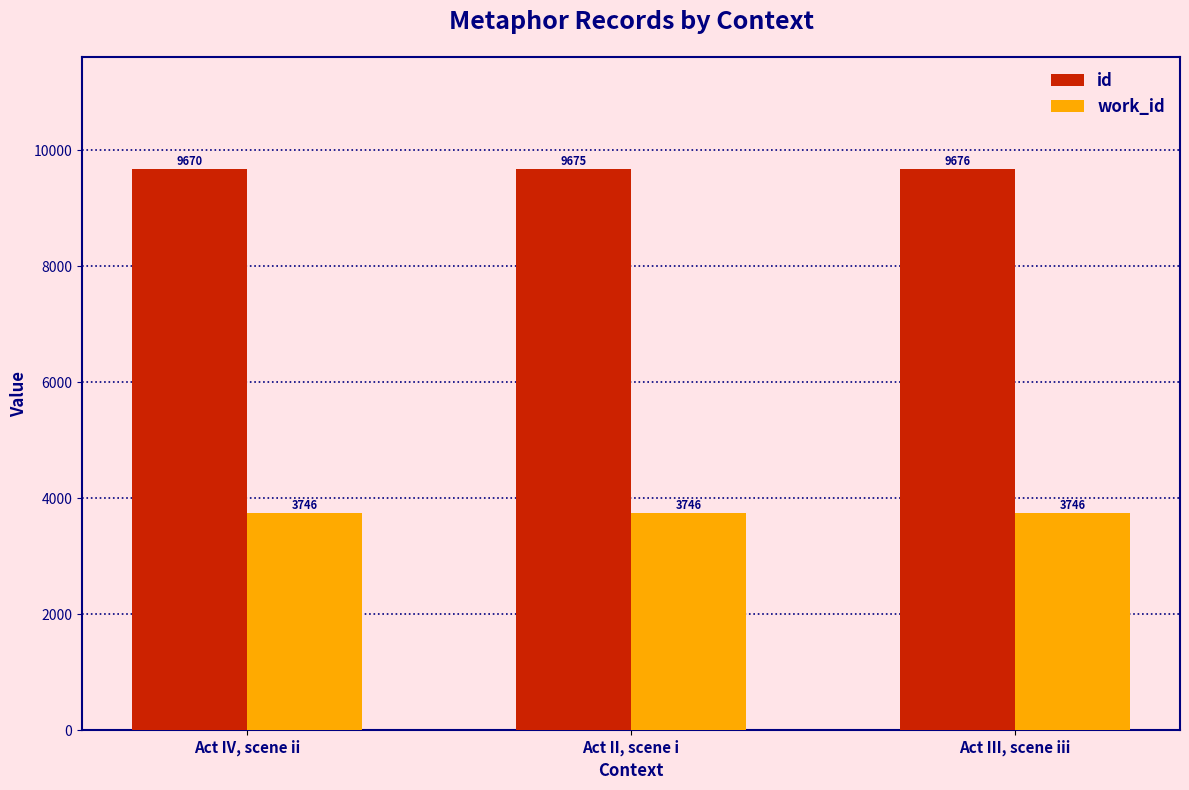

Does the chart contain any negative values?

No